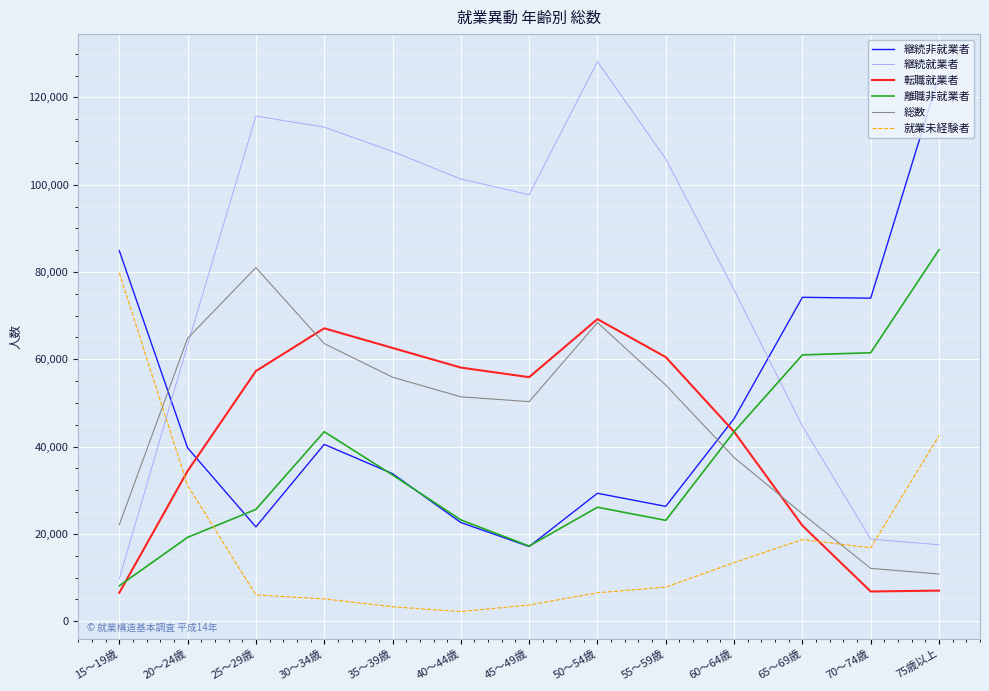

What position from the left is 30～34歳?

4